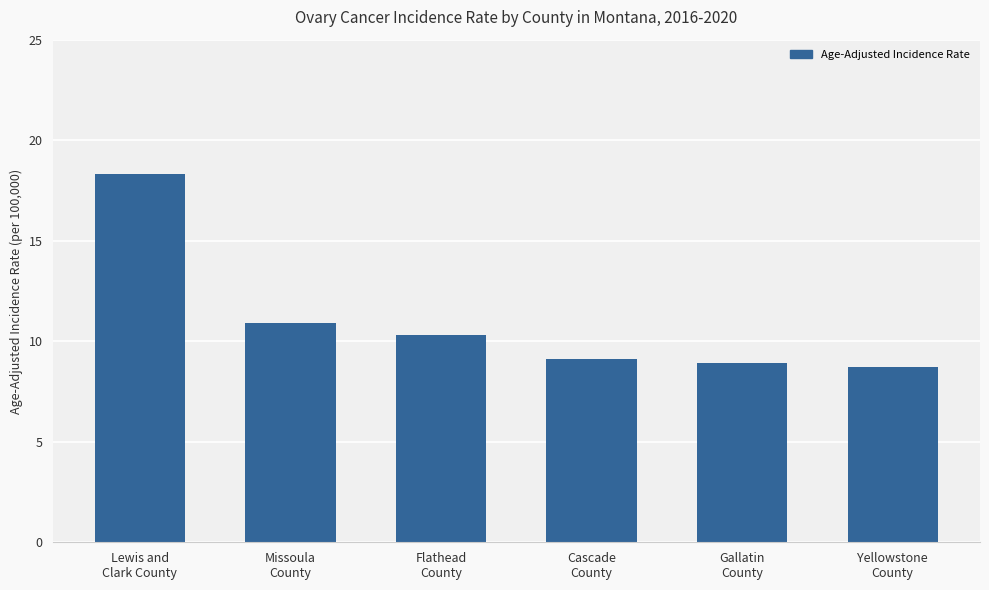

What is the maximum value shown in the chart?

18.3